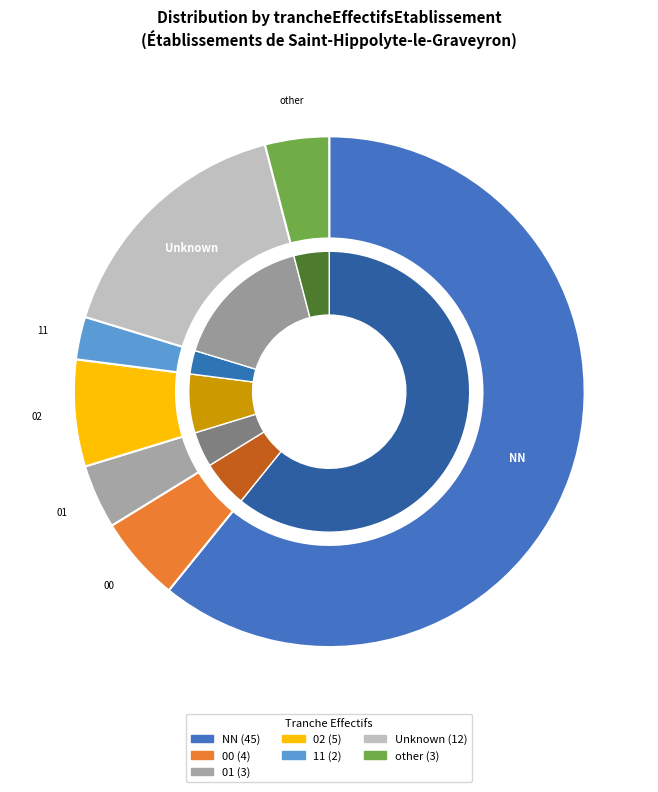

What percentage do 00 and NN together represent?

66.2%